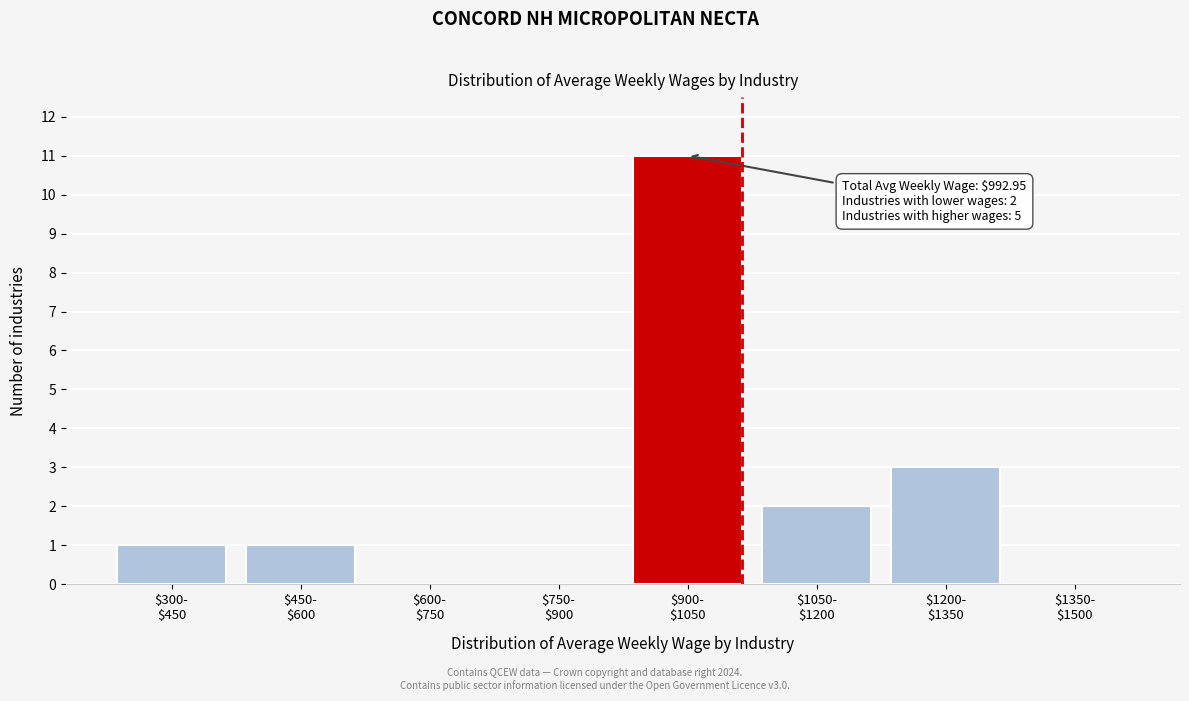

What is the greatest value displayed?

11